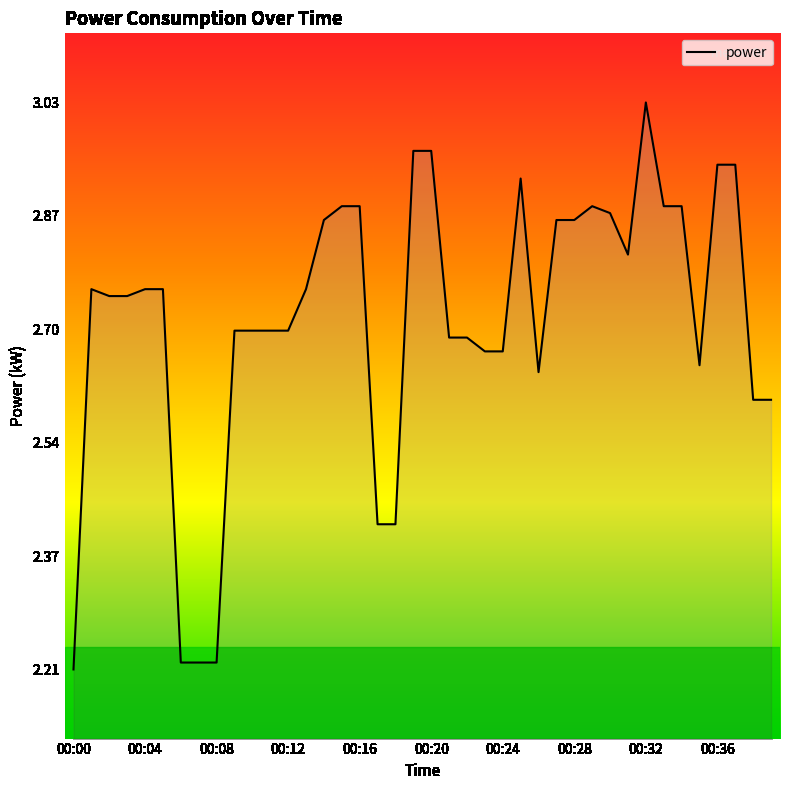

What is the difference between the maximum and minimum values?

0.8